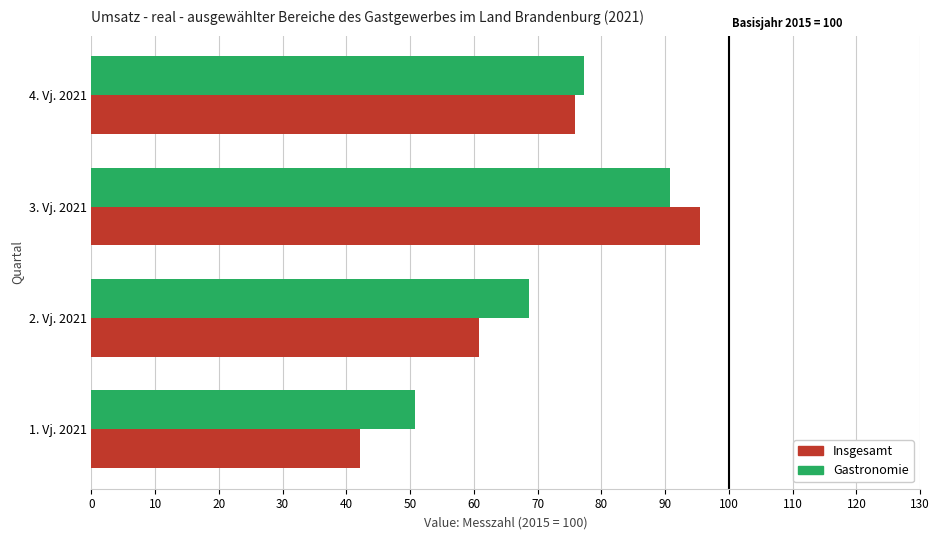

What is the total value across all series at 2. Vj. 2021?

129.5